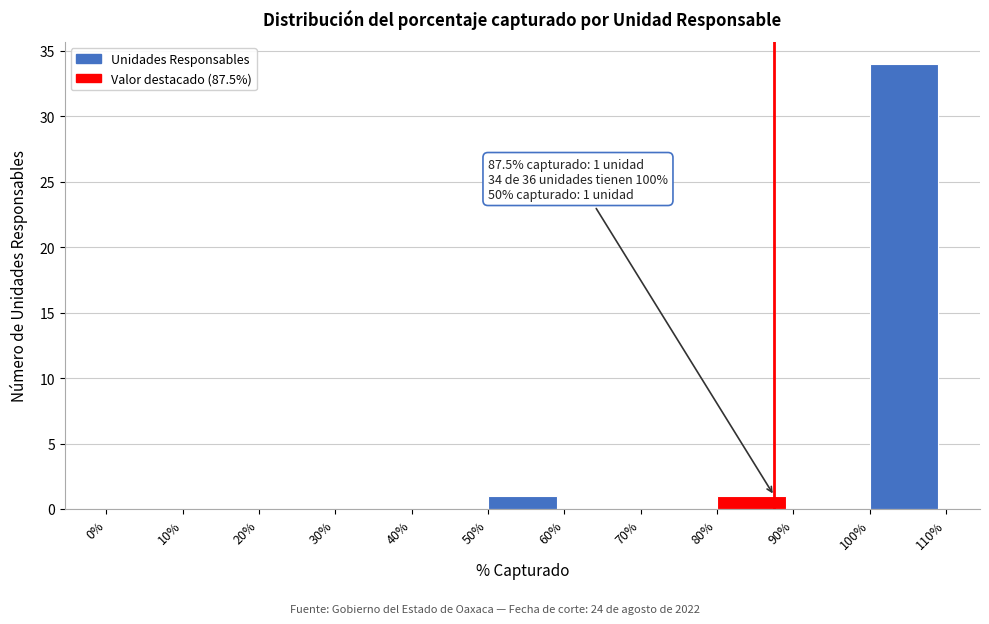

Which range on the x-axis has the tallest bar?

100% to 110%